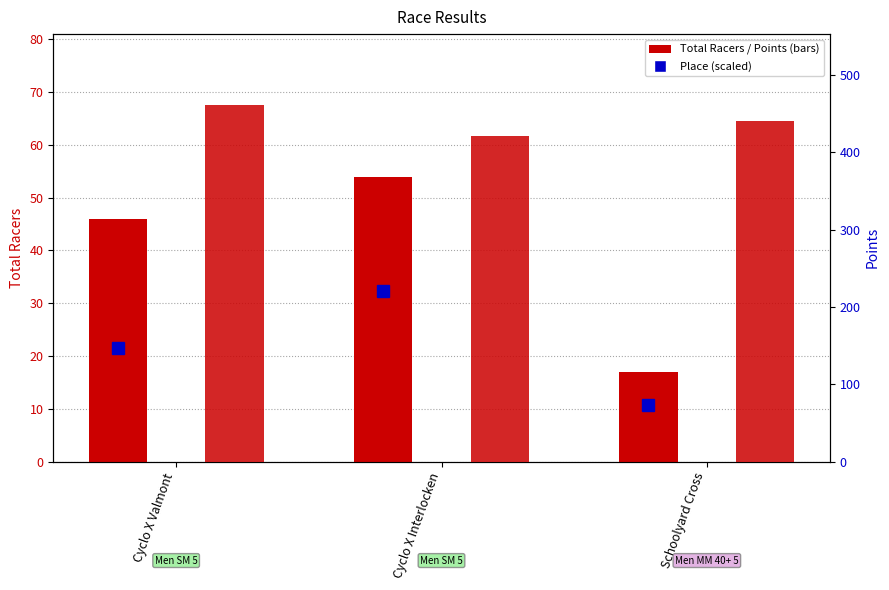

Where is Total Racers nearest to the value 35?

Cyclo X Valmont